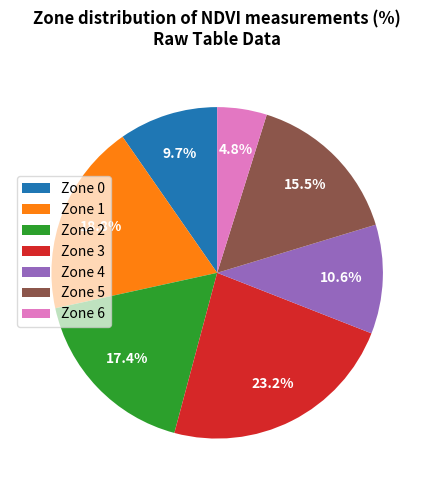

Rank the categories by value from lowest to highest.

Zone 6, Zone 0, Zone 4, Zone 5, Zone 2, Zone 1, Zone 3